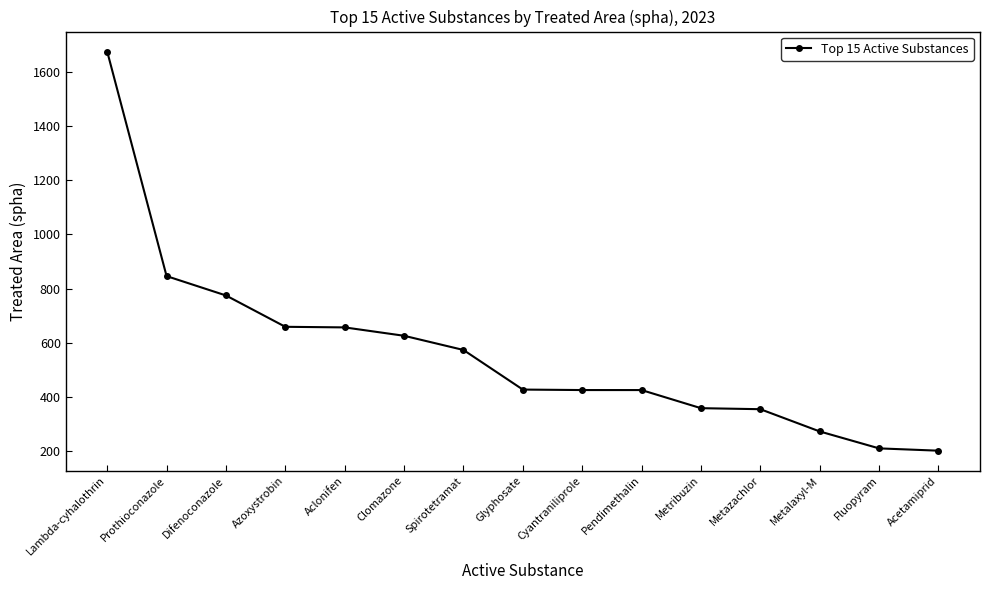

What is the ratio of the value at Metribuzin to the value at Lambda-cyhalothrin?

0.2